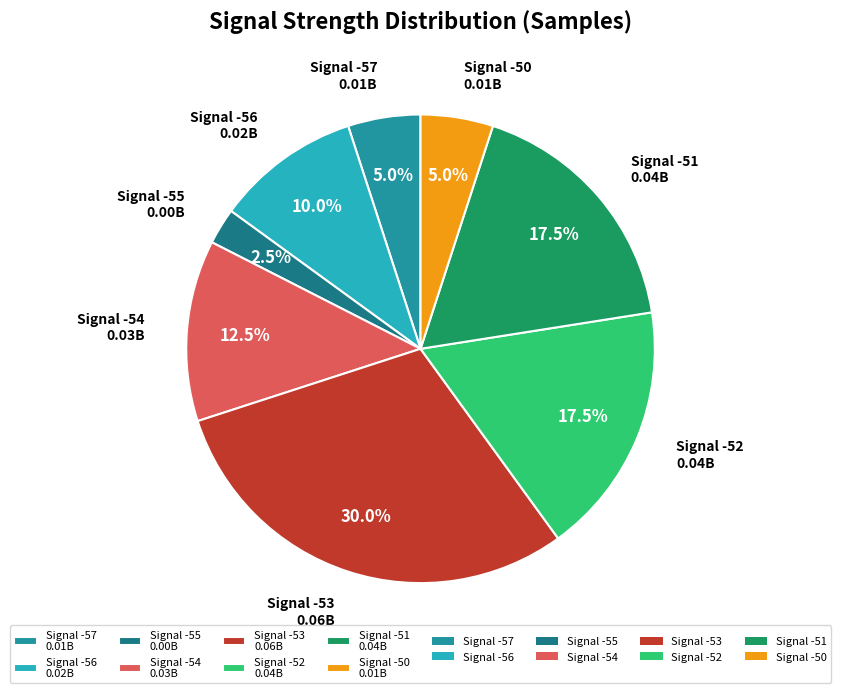

What is the largest slice in the pie chart?

Signal -53 0.06B